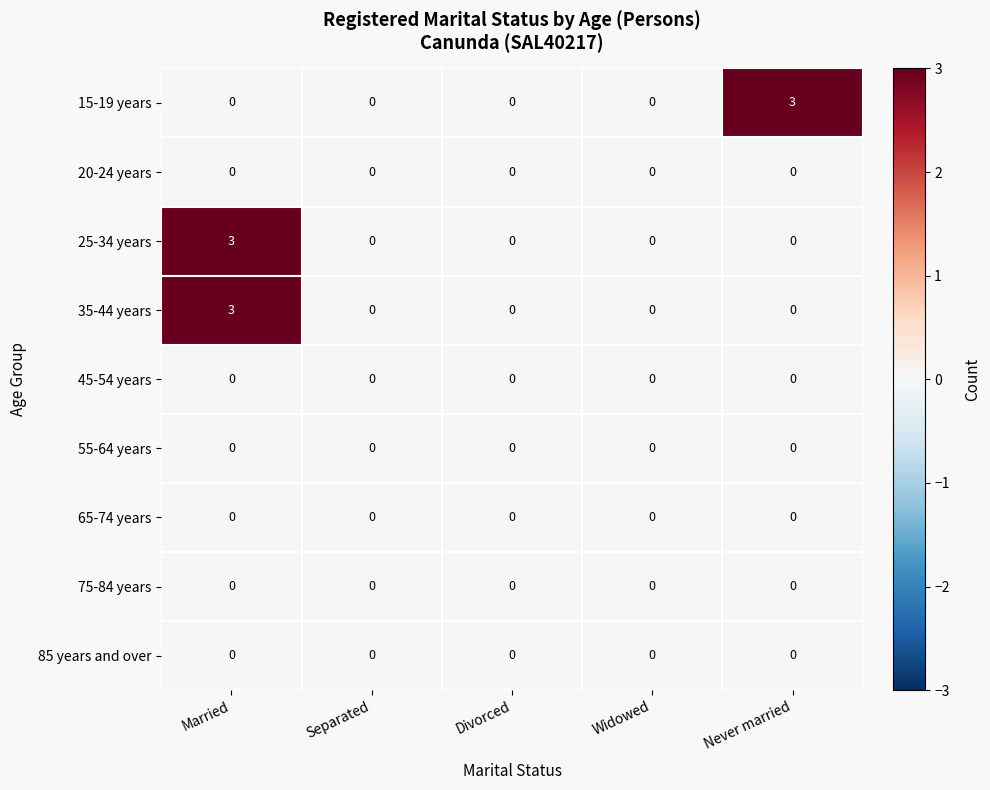

Which series changed the most between Widowed and Never married?

15-19 years